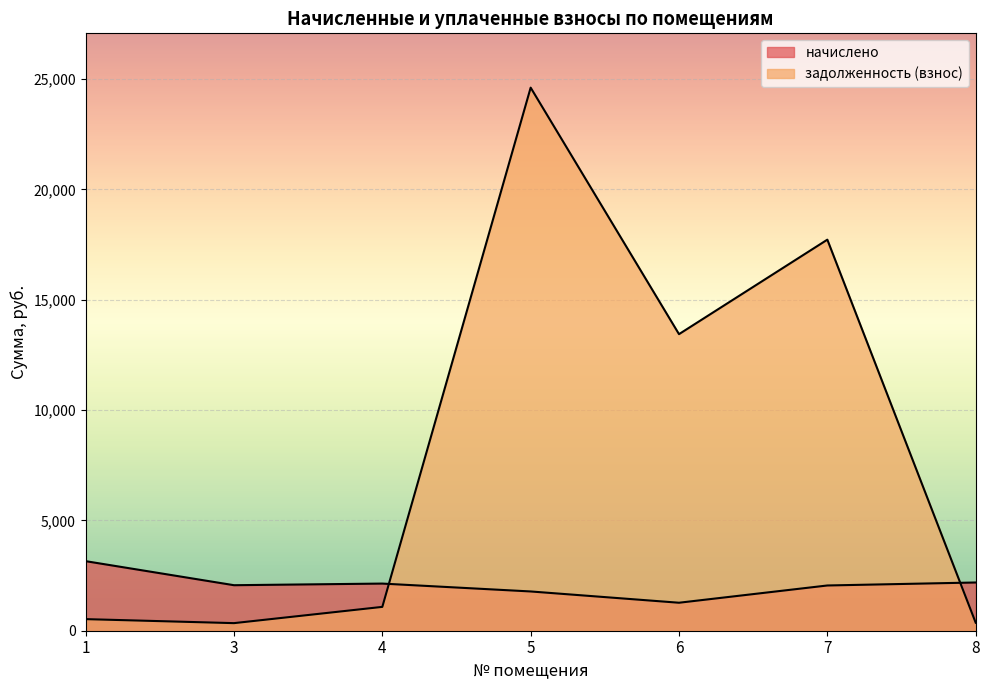

What is the difference between the maximum and minimum values in the задолженность (взнос) series?

24263.2